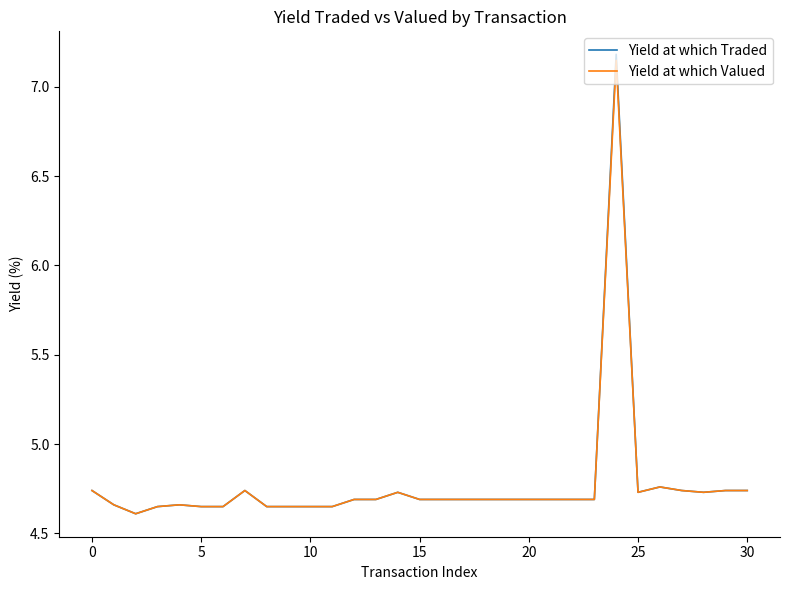

What is the difference between the maximum and minimum values in the Yield at which Traded series?

2.6